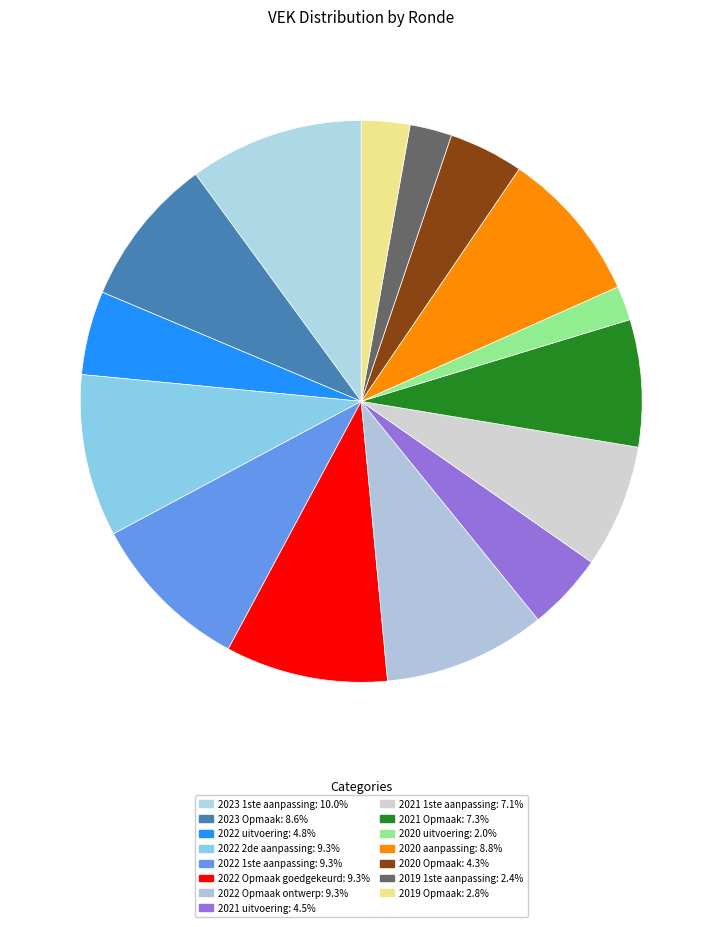

What percentage is NOT represented by 2022 uitvoering?

95.2%